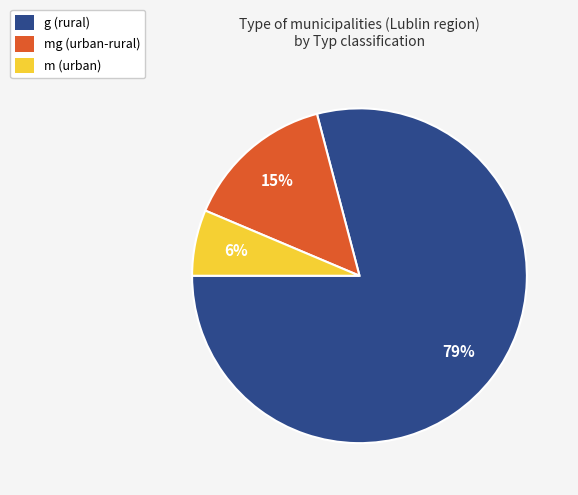

Is the sum of mg (urban-rural) and m (urban) greater than half?

No